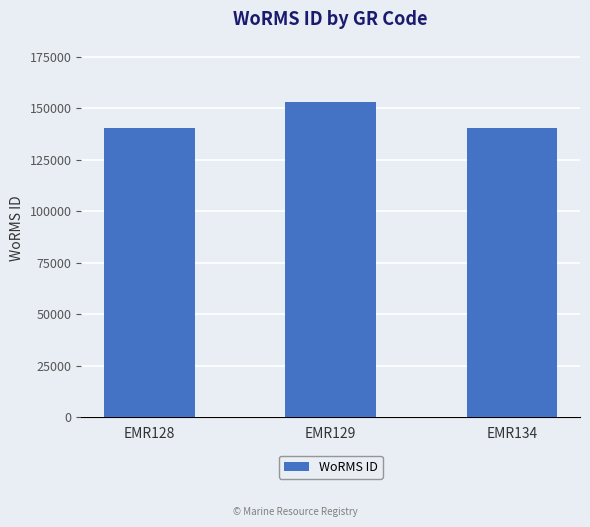

What is the smallest value displayed?

140621